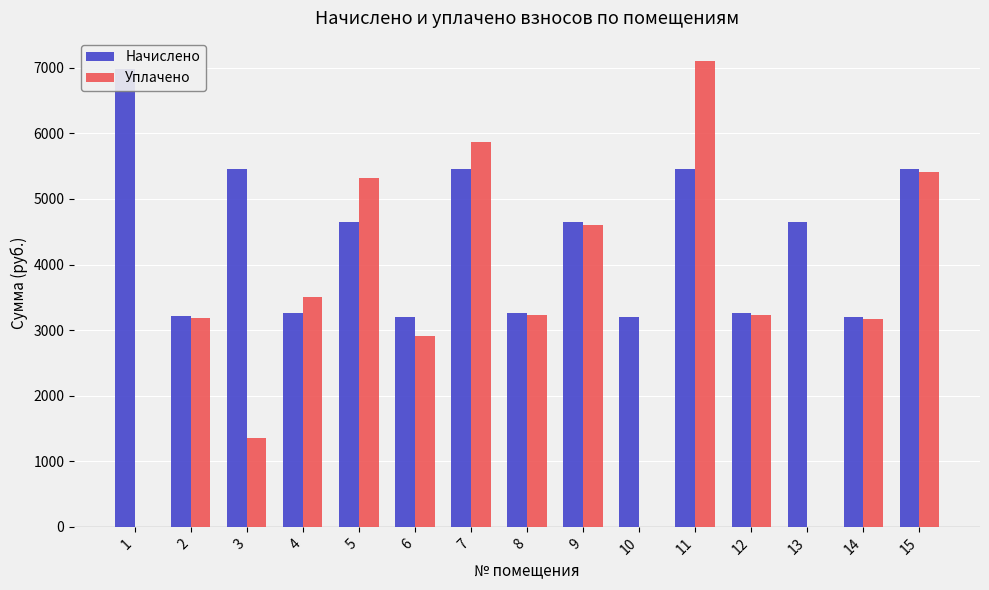

What are all the series names shown in the legend?

Начислено, Уплачено